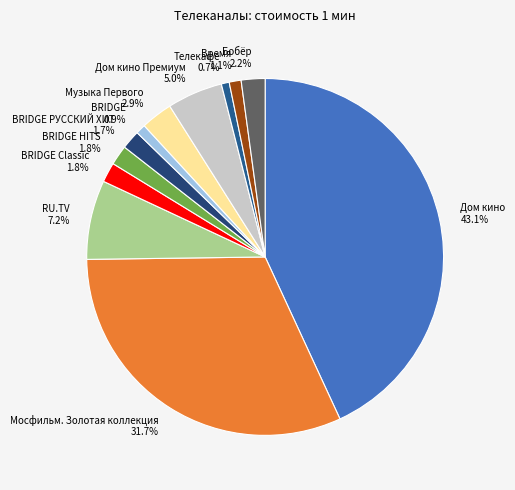

Which has a higher value, BRIDGE HITS or RU.TV?

RU.TV